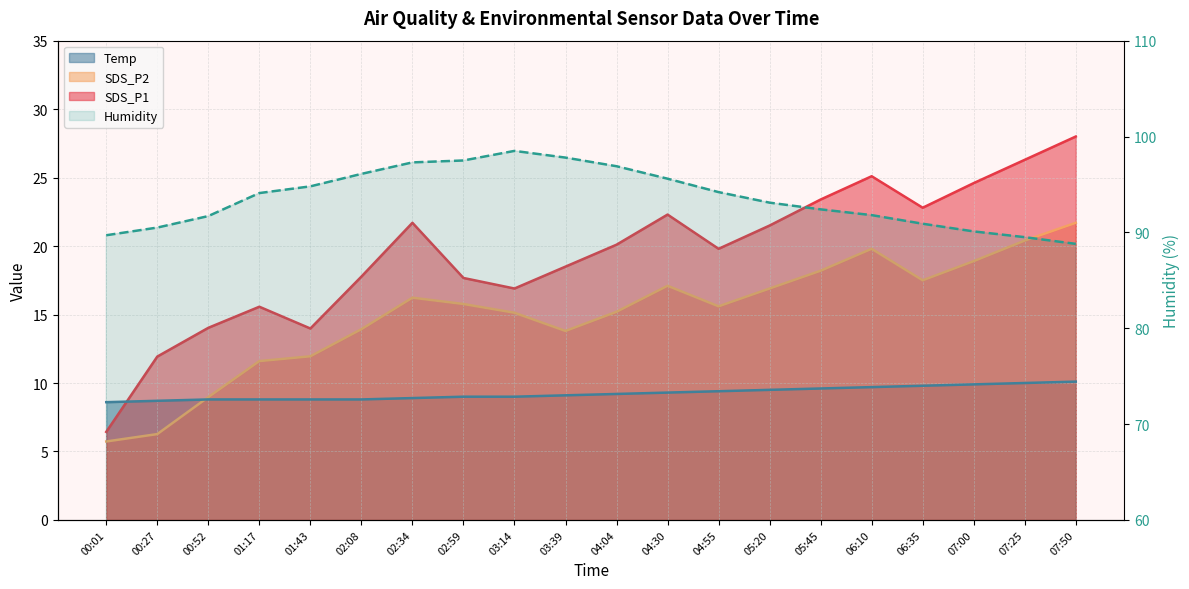

What is the value of the SDS_P1 point at the 17th from the left?

22.8